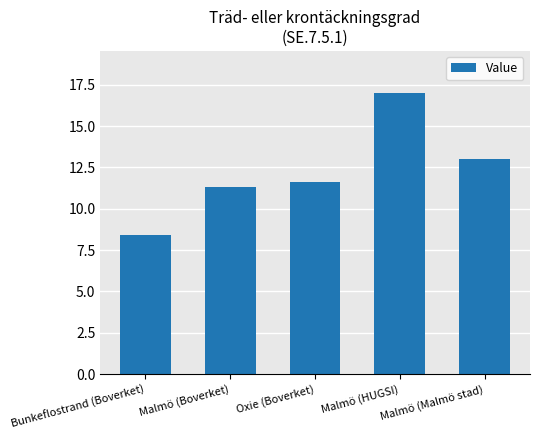

What is the ratio of the value at Oxie (Boverket) to the value at Malmö (HUGSI)?

0.7